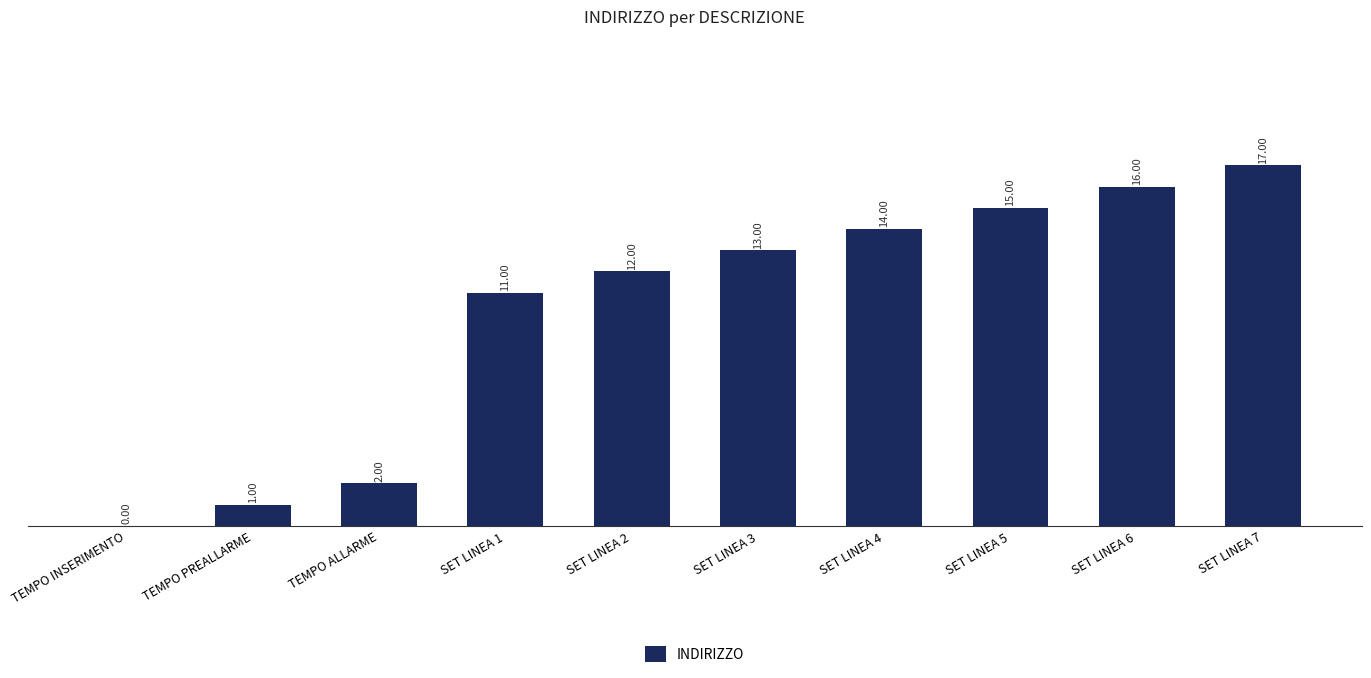

Between TEMPO ALLARME and SET LINEA 4, which is larger?

SET LINEA 4